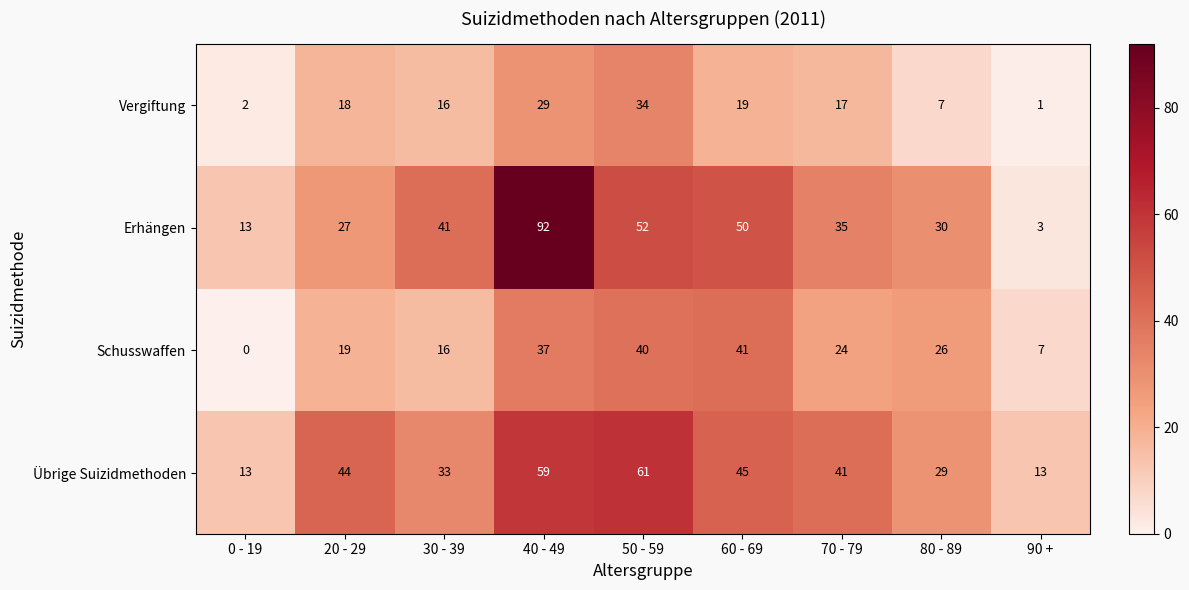

Which category has the highest value across all series?

40 - 49